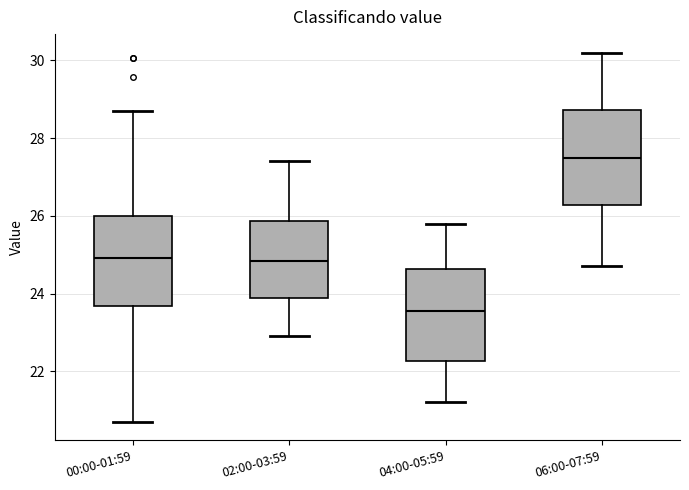

Which box's median line is the lowest?

04:00-05:59